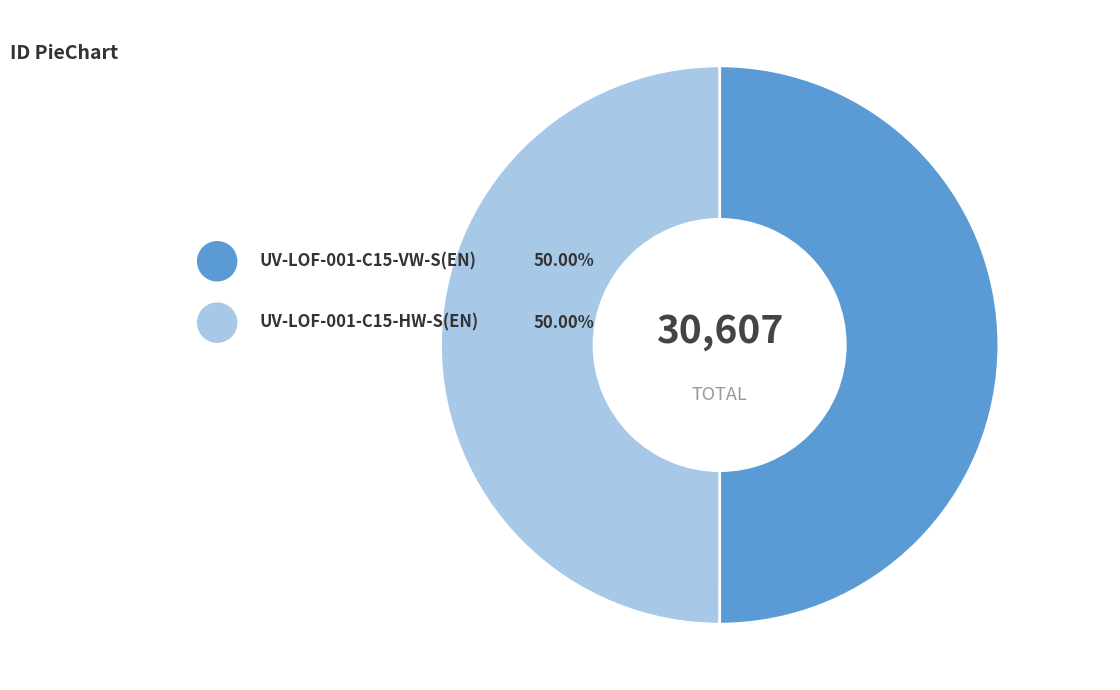

What is the majority slice?

UV-LOF-001-C15-VW-S(EN)